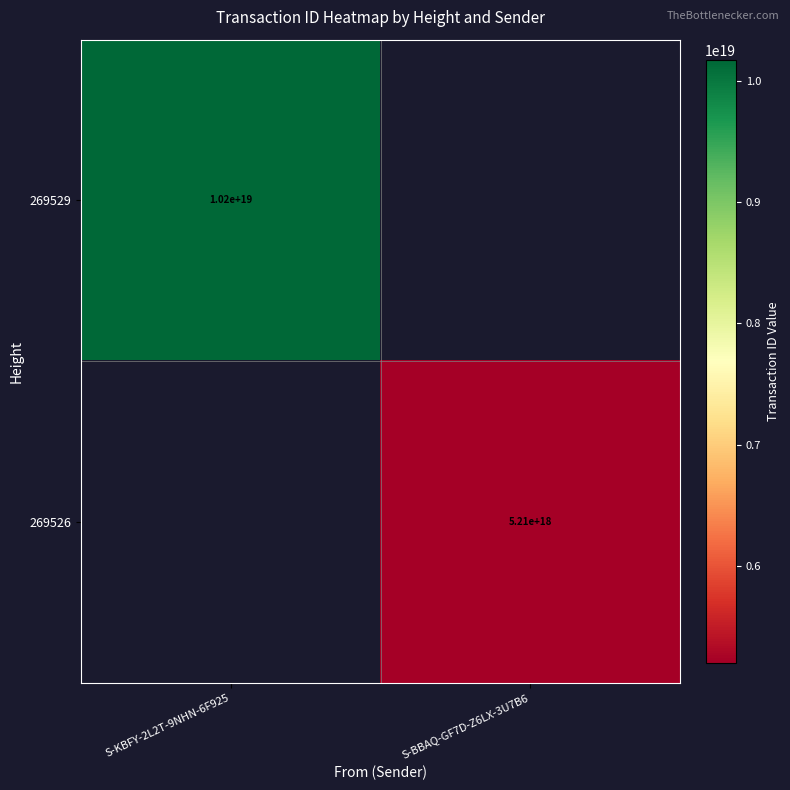

True or false: 269526 has a value of 5210000000000000000 at S-BBAQ-GF7D-Z6LX-3U7B6.

True